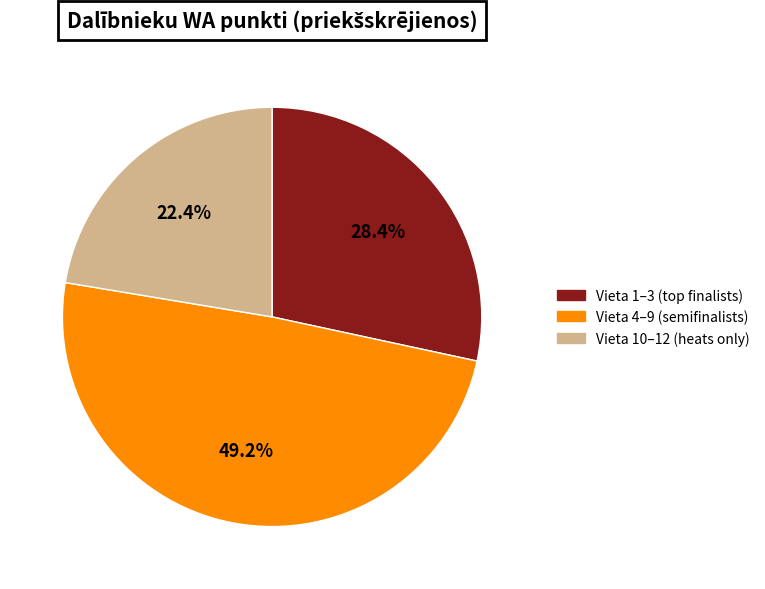

Is there any slice that represents more than half of the pie?

No